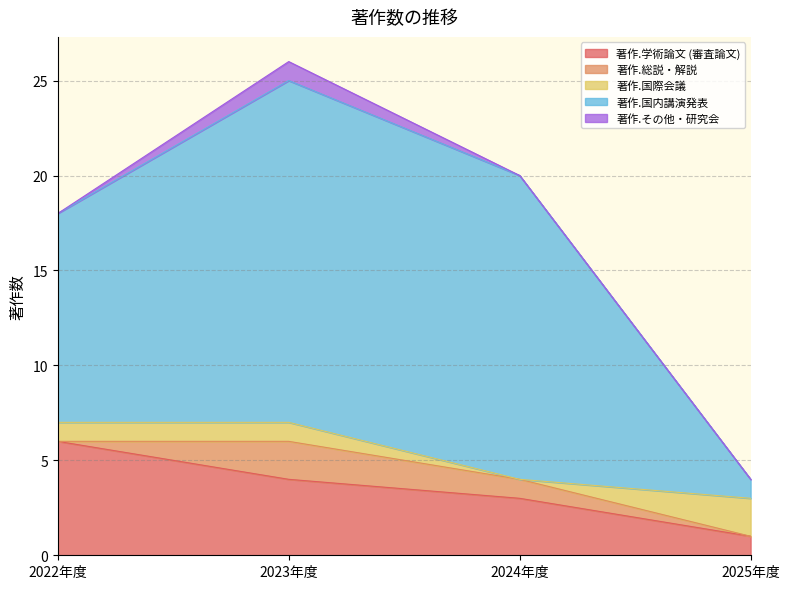

Reading right to left, transcribe all the data shown in this chart.

著作.学術論文 (審査論文): 2025年度=1	2024年度=3	2023年度=4	2022年度=6
著作.総説・解説: 2025年度=0	2024年度=1	2023年度=2	2022年度=0
著作.国際会議: 2025年度=2	2024年度=0	2023年度=1	2022年度=1
著作.国内講演発表: 2025年度=1	2024年度=16	2023年度=18	2022年度=11
著作.その他・研究会: 2025年度=0	2024年度=0	2023年度=1	2022年度=0